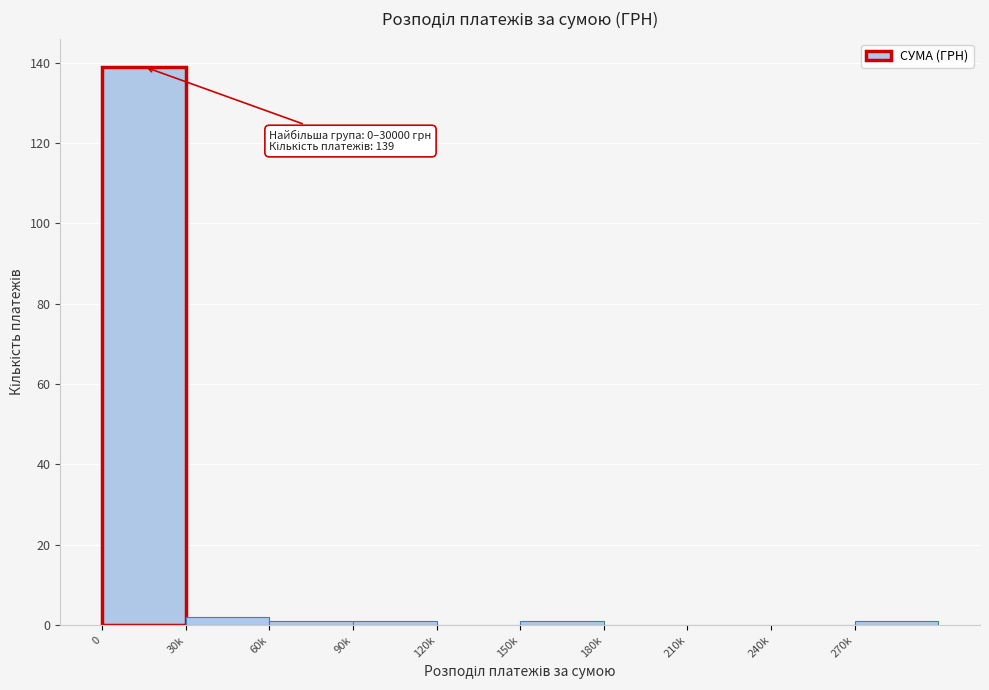

Reading left to right, transcribe all the data shown in this chart.

0=139	30k=2	60k=1	90k=1	120k=0	150k=1	180k=0	210k=0	240k=0	270k=1